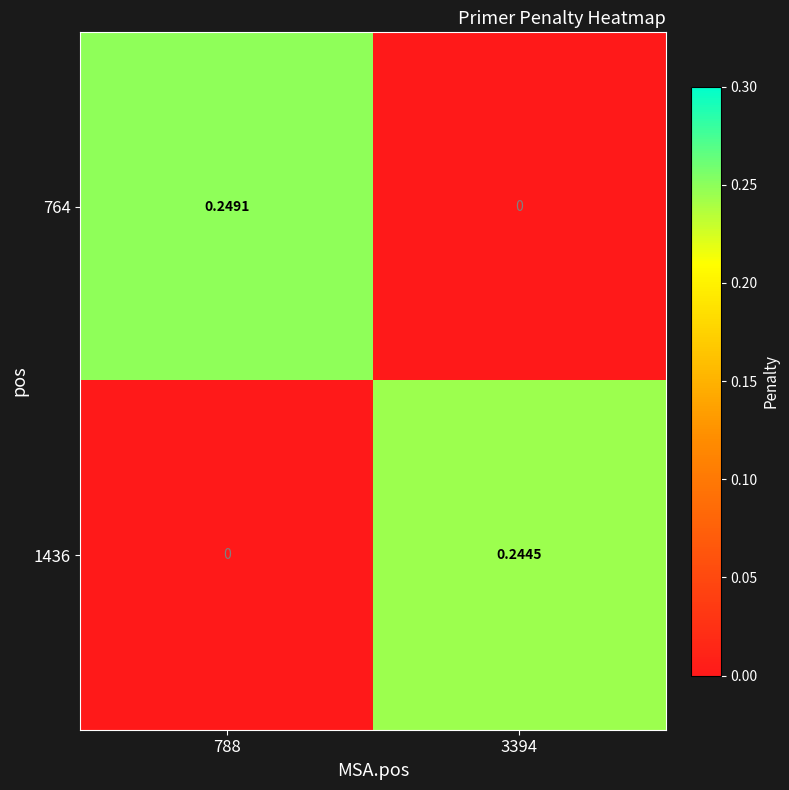

Is the value of 1436 at 3394 greater than the value of 764 at 3394?

Yes